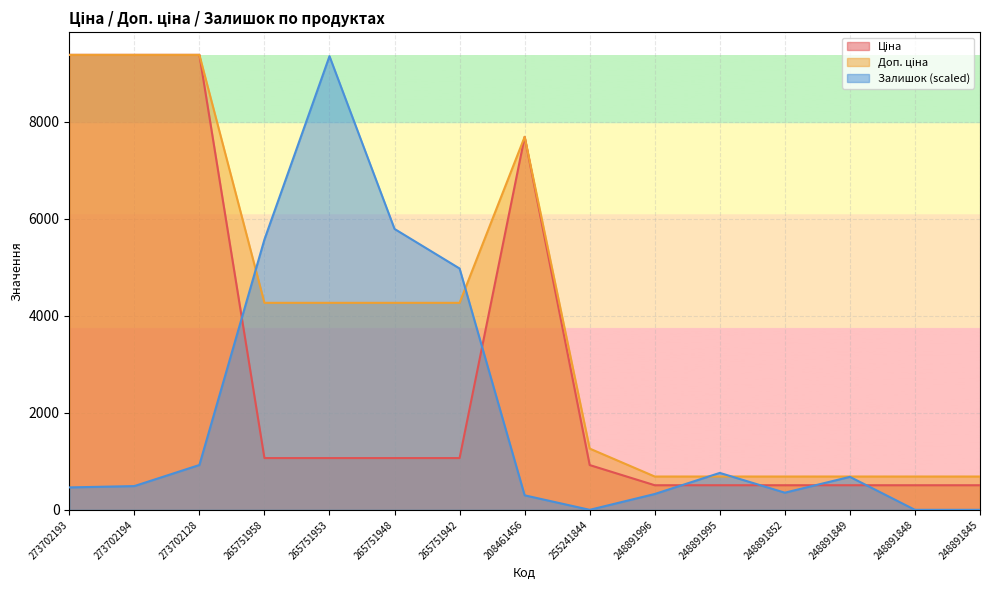

List the labels in order of Ціна value, largest first.

273702193, 273702194, 273702128, 208461456, 265751958, 265751953, 265751948, 265751942, 255241844, 248891996, 248891995, 248891852, 248891849, 248891848, 248891845